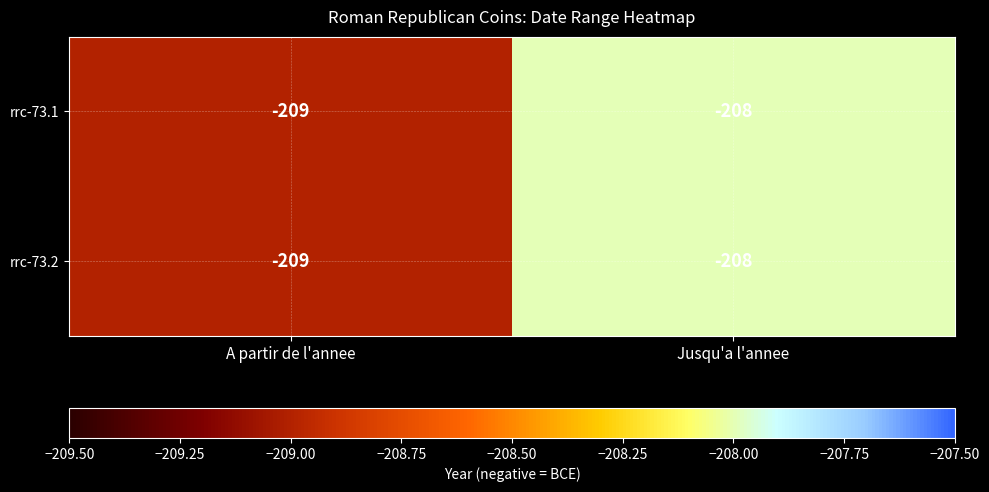

At which category is the sum across all series the highest?

Jusqu'a l'annee